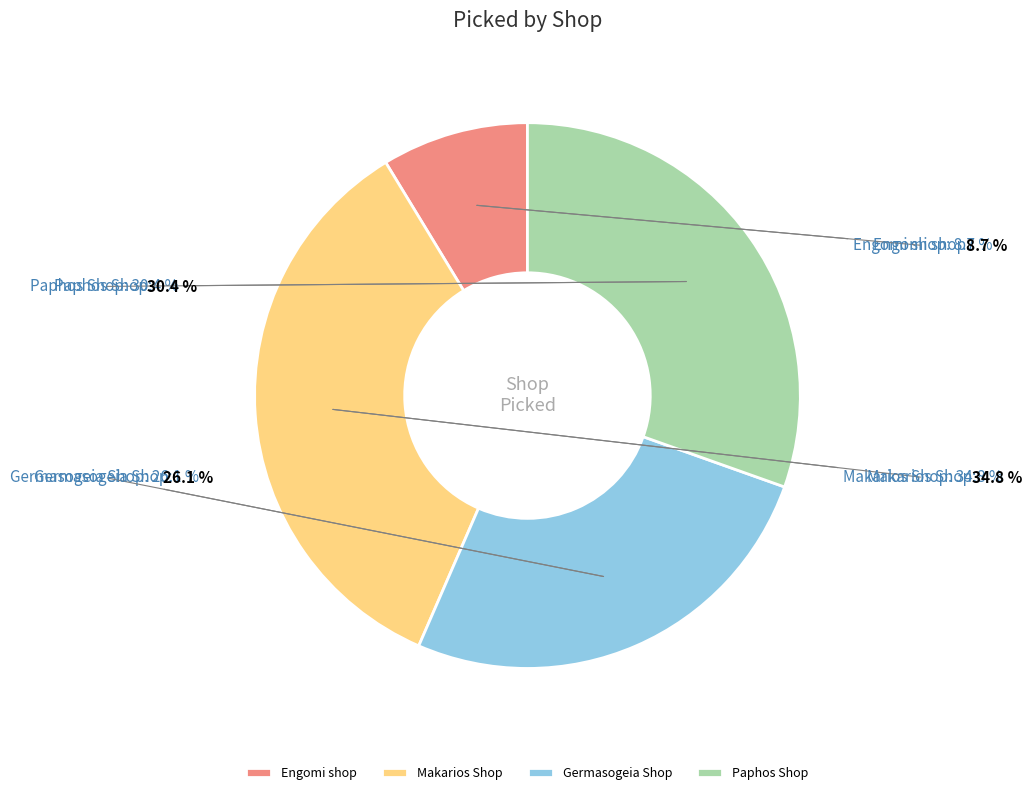

To the nearest percent, what is the difference between the Engomi shop and Paphos Shop slice percentages?

22%